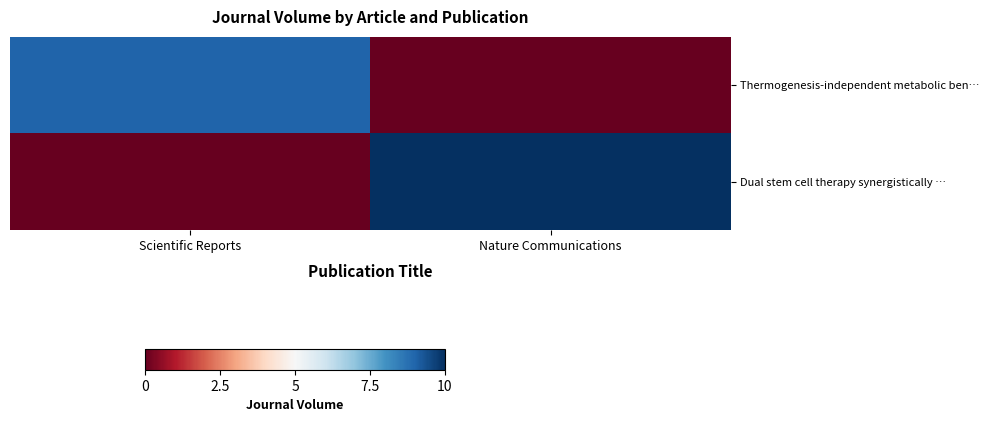

Reading left to right, extract all data points from this chart.

Thermogenesis-independent metabolic ben…: Scientific Reports=9	Nature Communications=0
Dual stem cell therapy synergistically …: Scientific Reports=0	Nature Communications=10